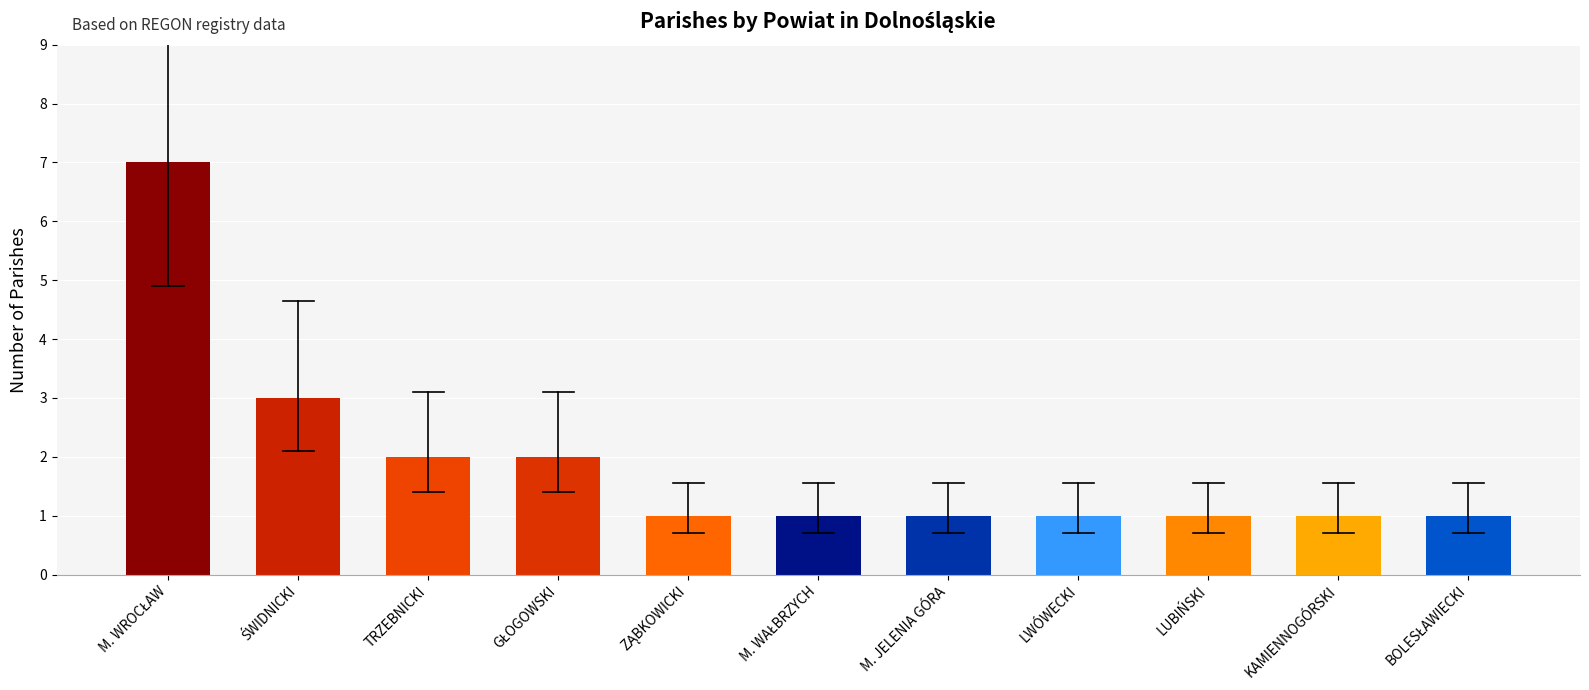

The value at LWÓWECKI is 1. True or false?

True